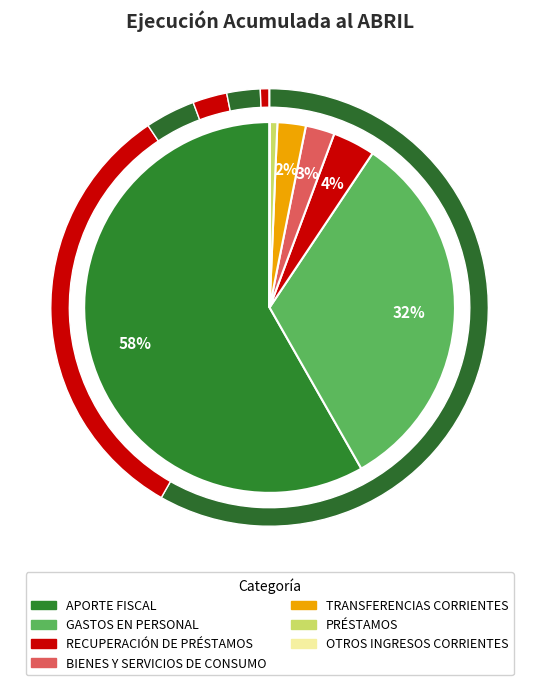

Does GASTOS EN PERSONAL represent more than half of the total?

No